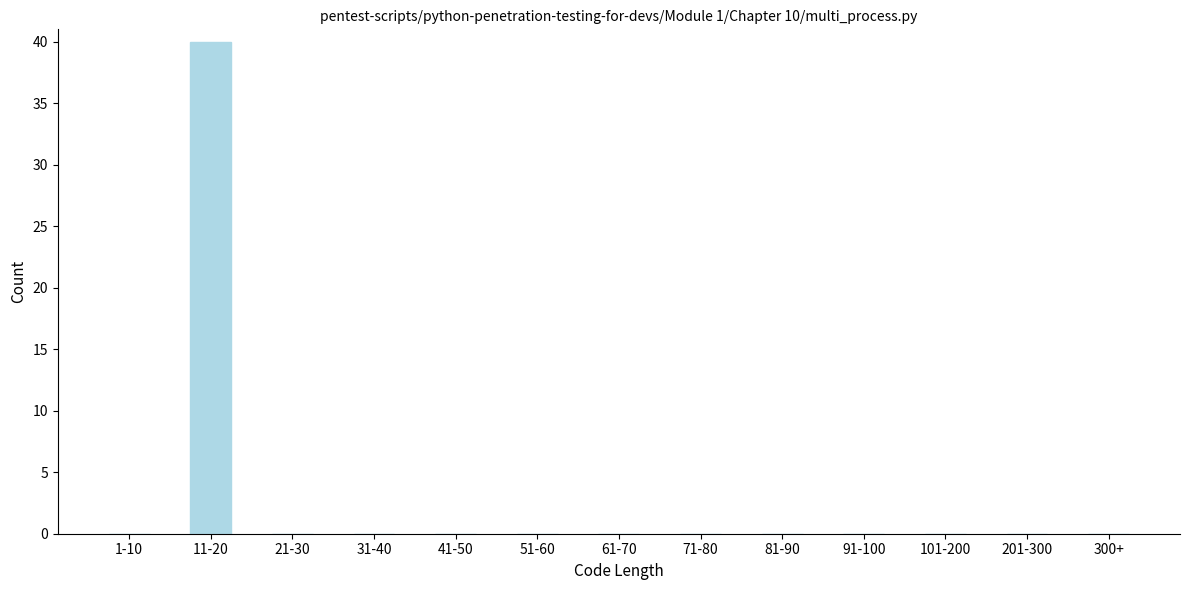

Reading right to left, transcribe all the data shown in this chart.

300+=0	201-300=0	101-200=0	91-100=0	81-90=0	71-80=0	61-70=0	51-60=0	41-50=0	31-40=0	21-30=0	11-20=40	1-10=0